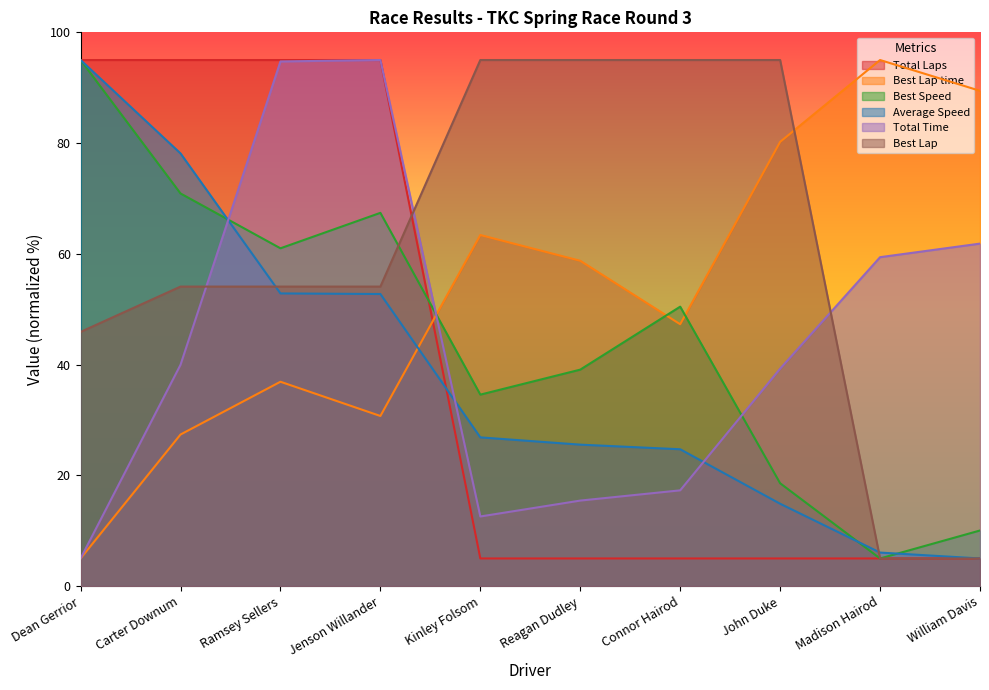

Count the number of categories in the chart.

10